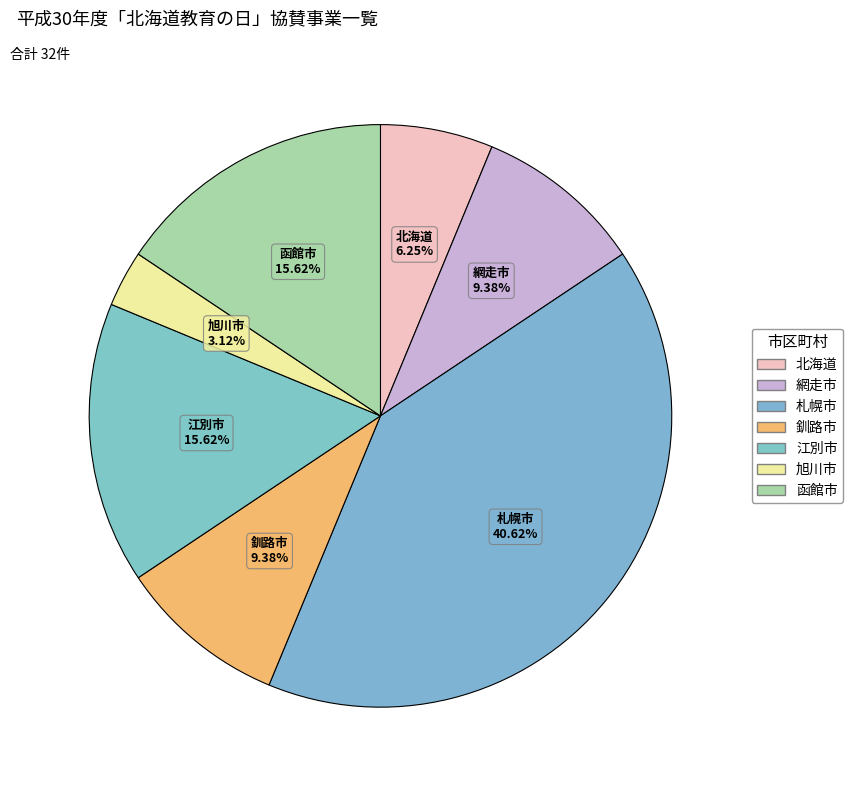

What percentage is the 札幌市 slice, to the nearest percent?

41%